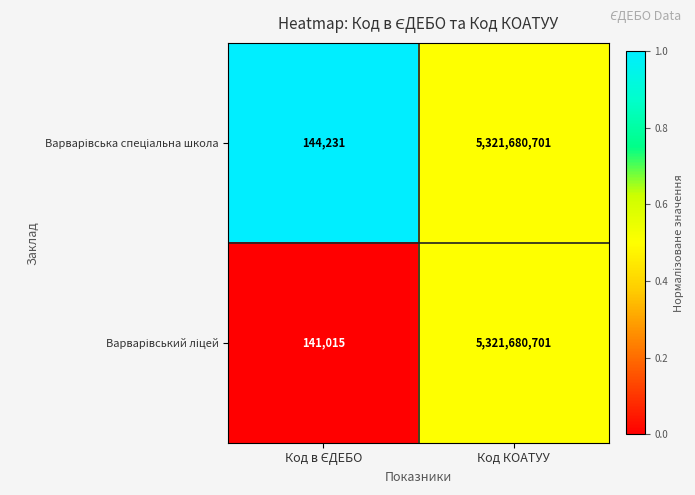

What is the minimum value shown in the chart?

141015